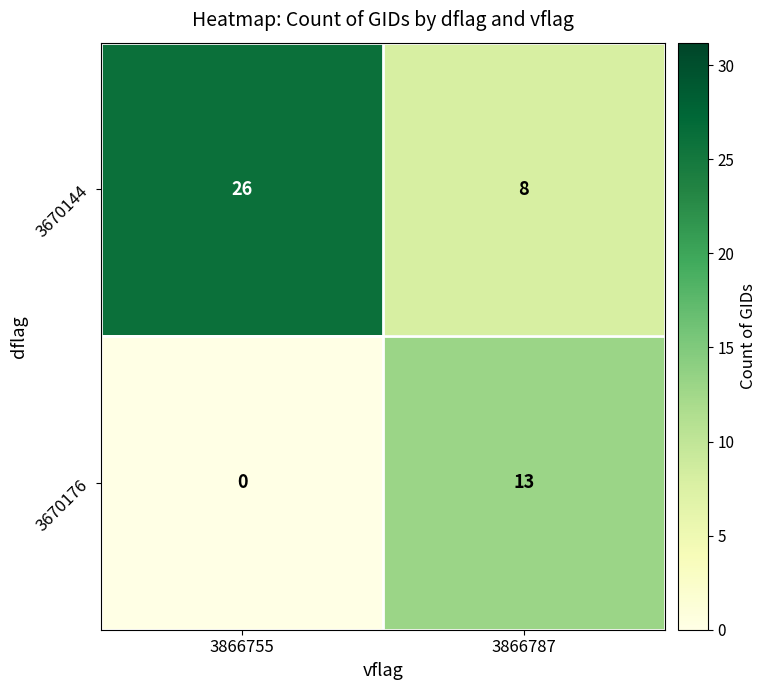

Which series has the largest range (max minus min)?

3670144